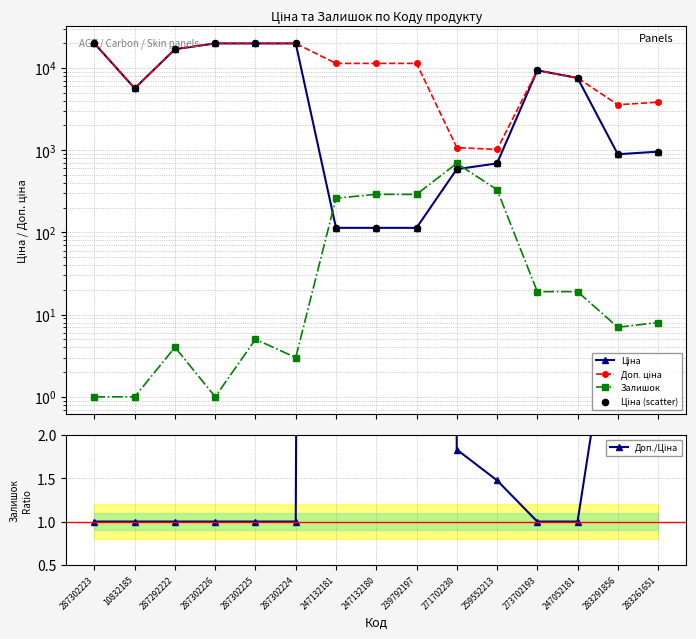

Which series reaches the minimum Y coordinate?

Залишок